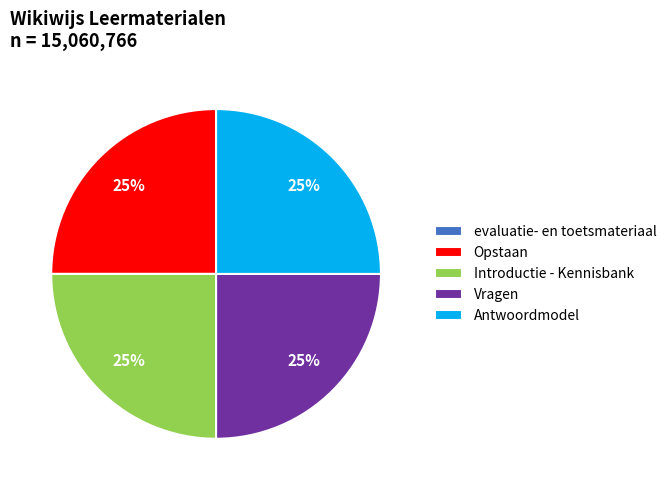

Is there any slice that represents more than half of the pie?

No